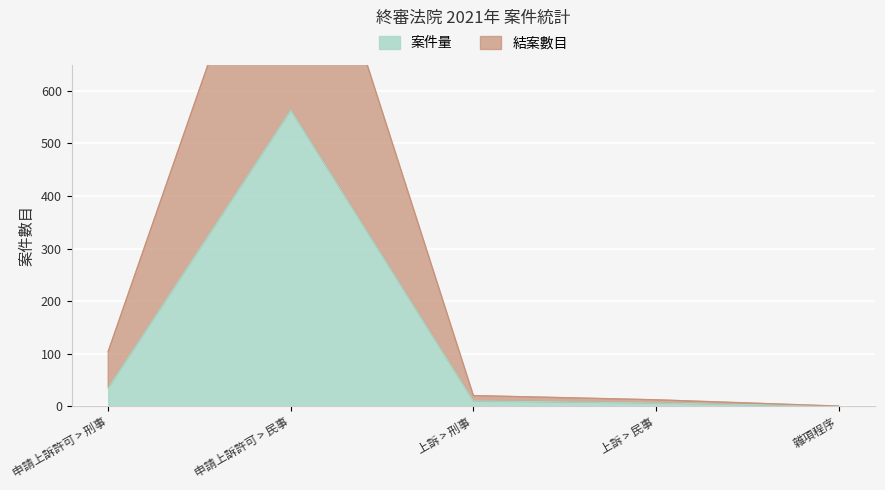

What is the total value across all series at 申請上訴許可 > 刑事?

139